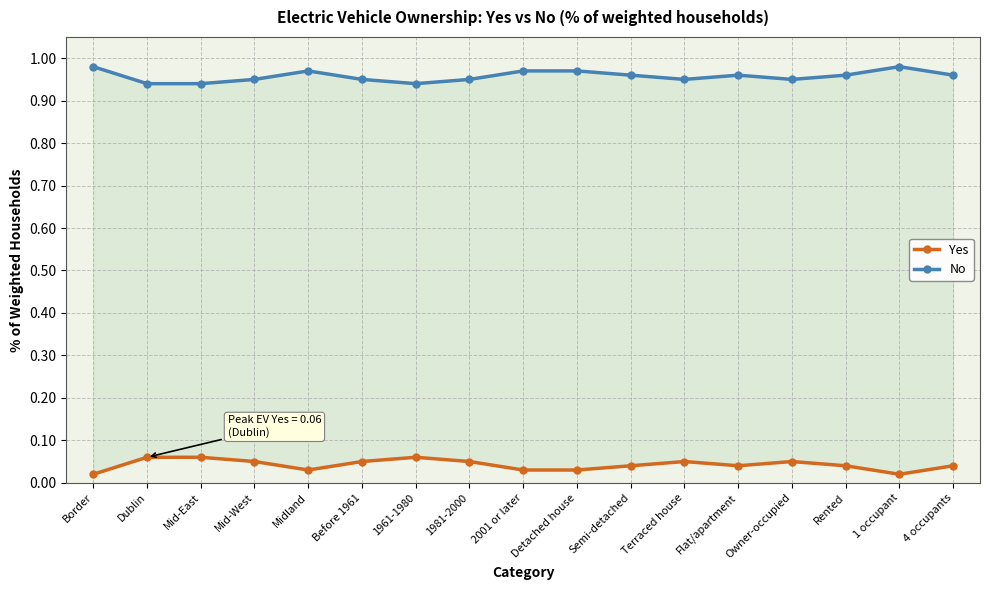

True or false: No and Yes intersect in this chart.

False